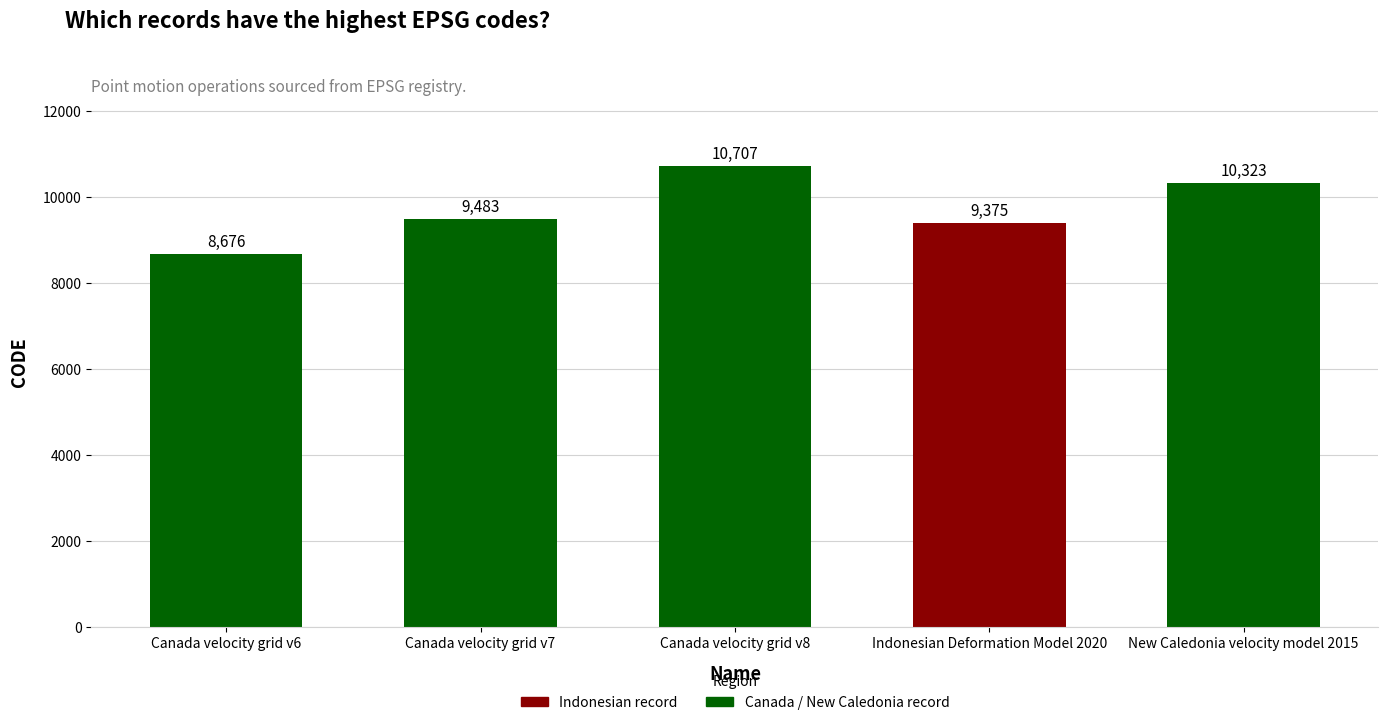

The chart shows a value of 5695 at Canada velocity grid v8. True or false?

False